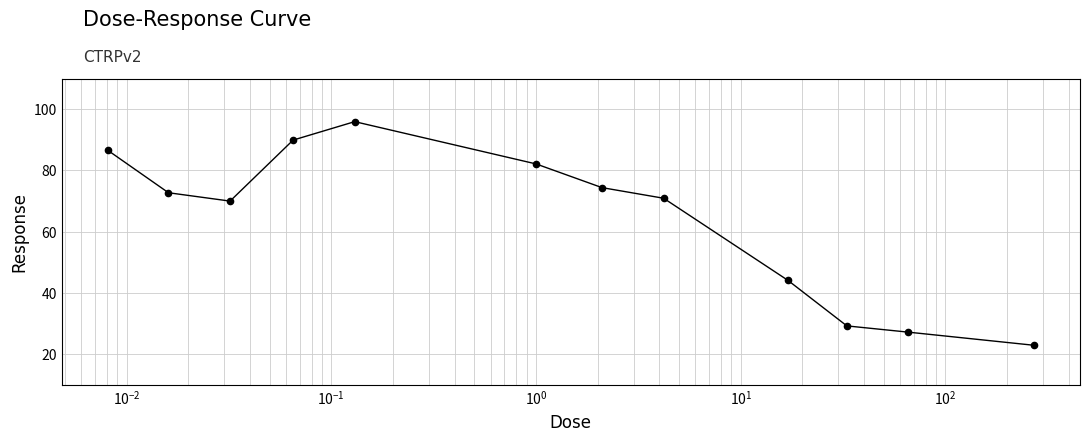

What is the minimum value shown in the chart?

22.9